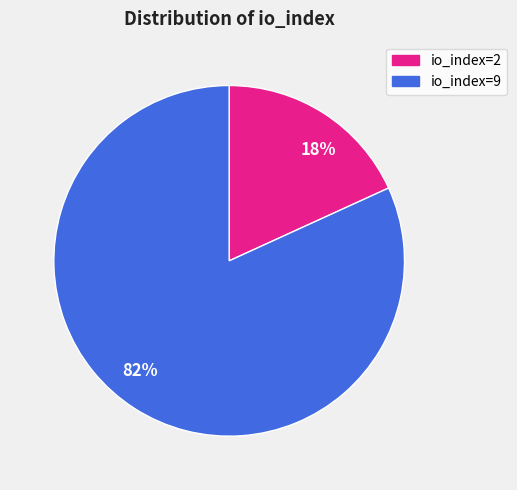

Which slice is the smallest?

18%